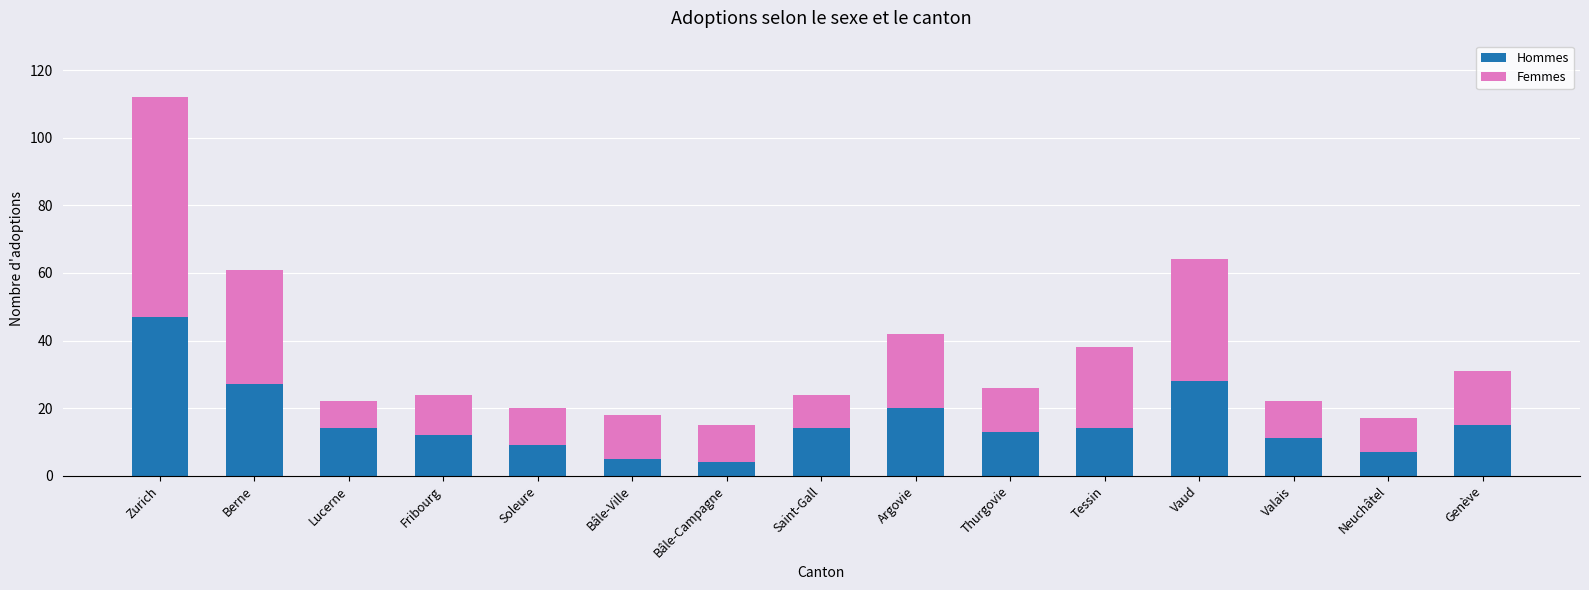

At which category is the sum across all series the highest?

Zurich